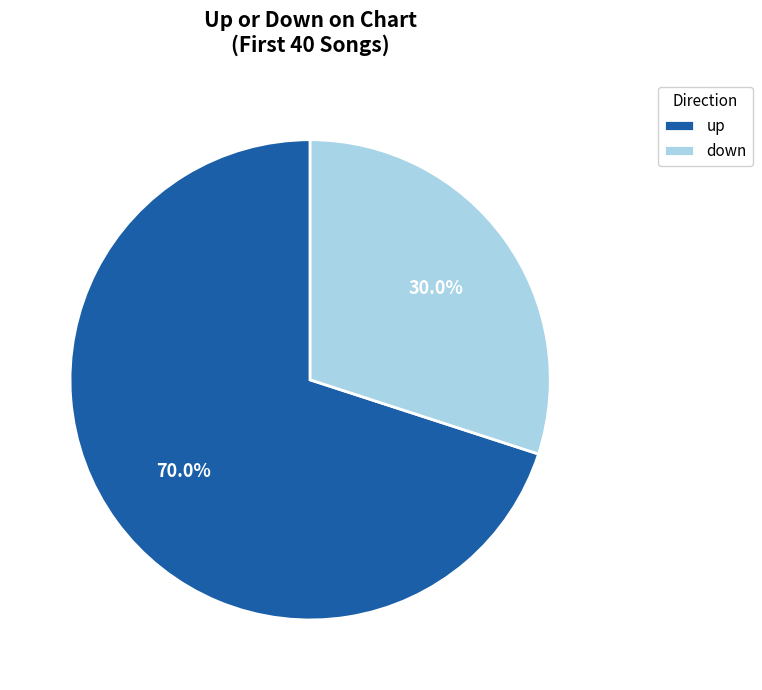

What is the majority slice?

up